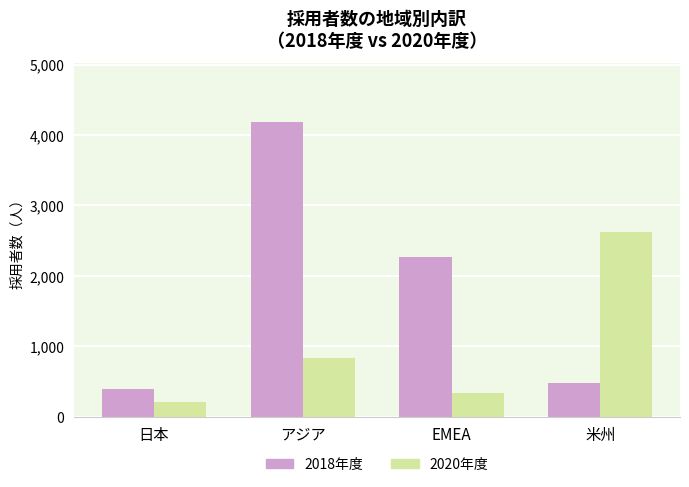

Reading right to left, list all the values displayed in this chart.

2018年度: 472	2261	4183	387
2020年度: 2622	334	835	208